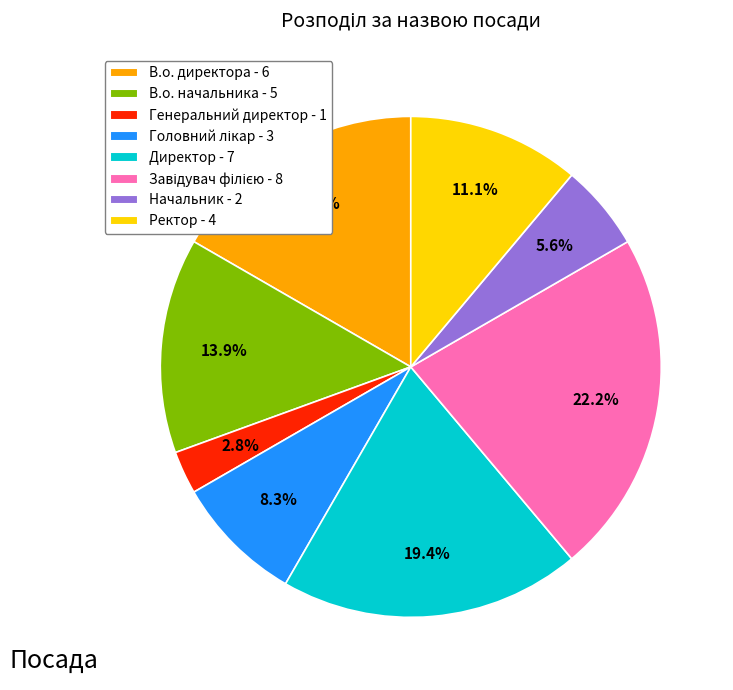

The Генеральний директор slice represents 17% of the pie. True or false?

False